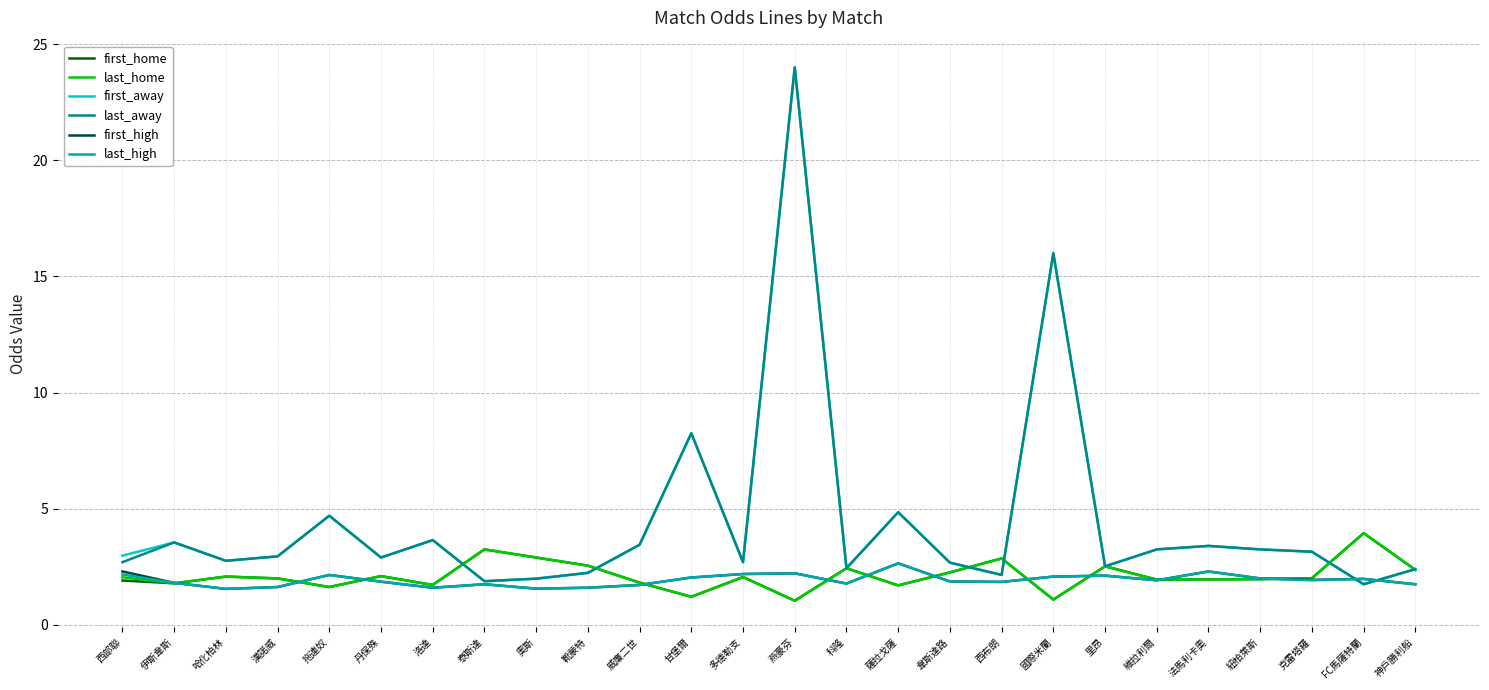

What position from the left is 西部聯?

1